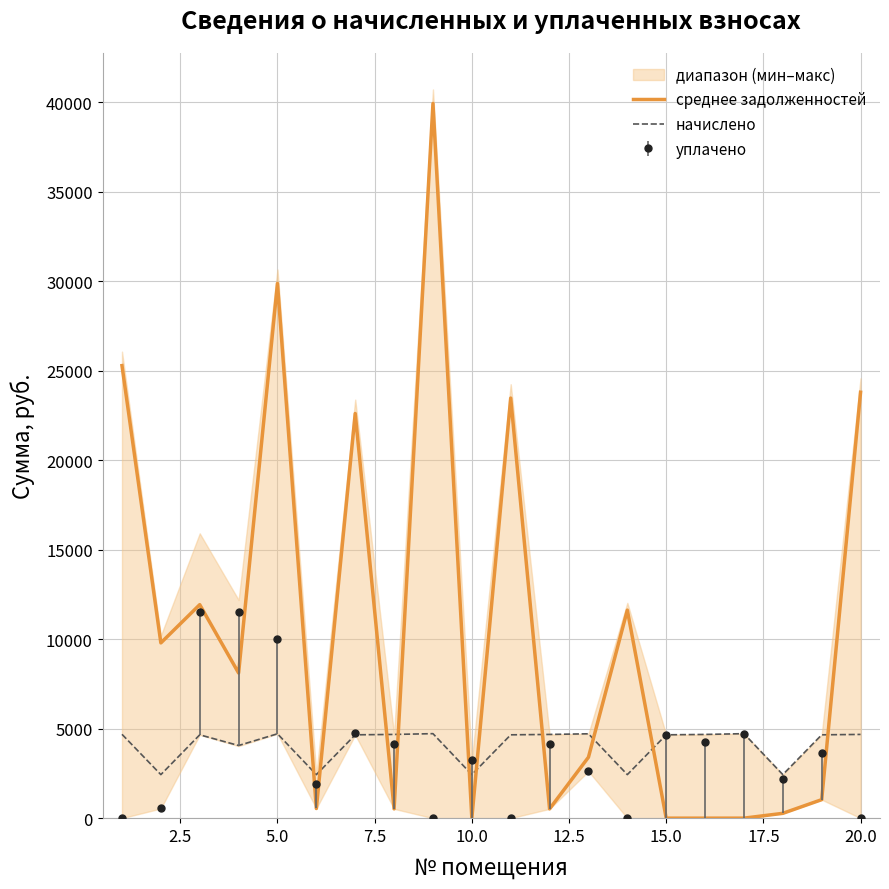

What is the value of the начислено point at the 12th from the left?

4680.0